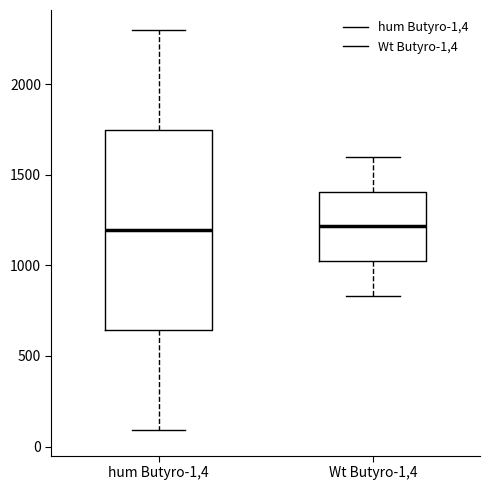

Reading left to right, transcribe this box plot: for each box, give where its median line is, the range the box spans, and where its two whiskers end, as read against the y-axis. The values are not printed on the chart, so give them approximately, as read against the axis.

hum Butyro-1,4: median 1200, box 650 to 1750, whiskers 100 to 2300
Wt Butyro-1,4: median 1200, box 1000 to 1400, whiskers 850 to 1600